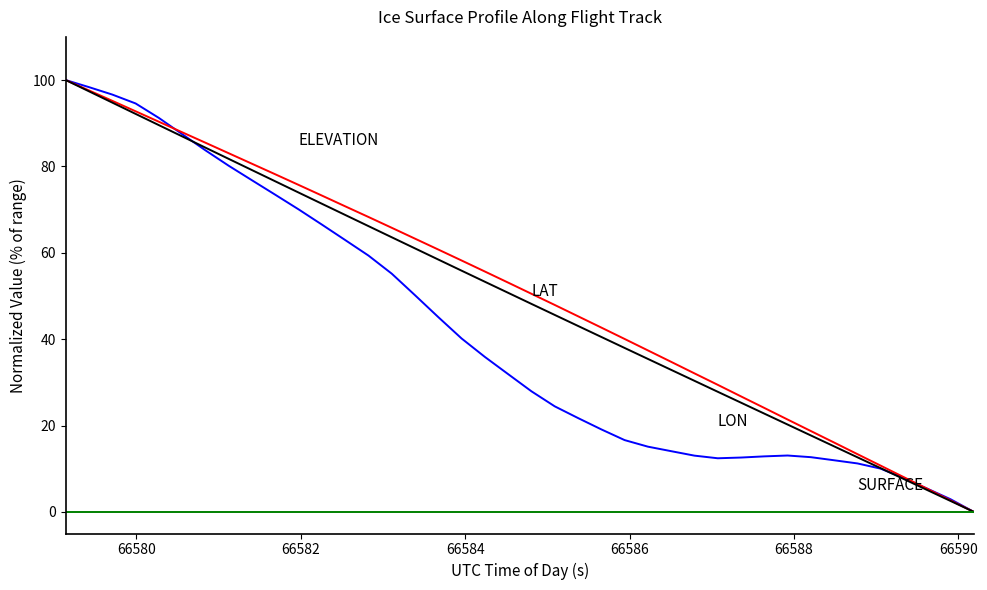

Is this an area chart (filled region under the line)?

No